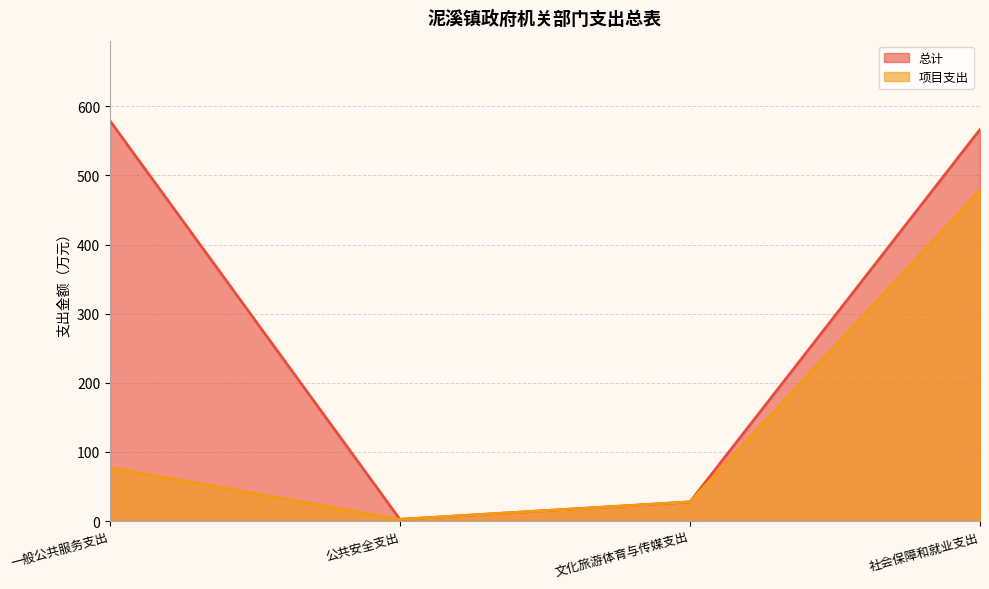

True or false: 项目支出 and 总计 cross at least once.

False